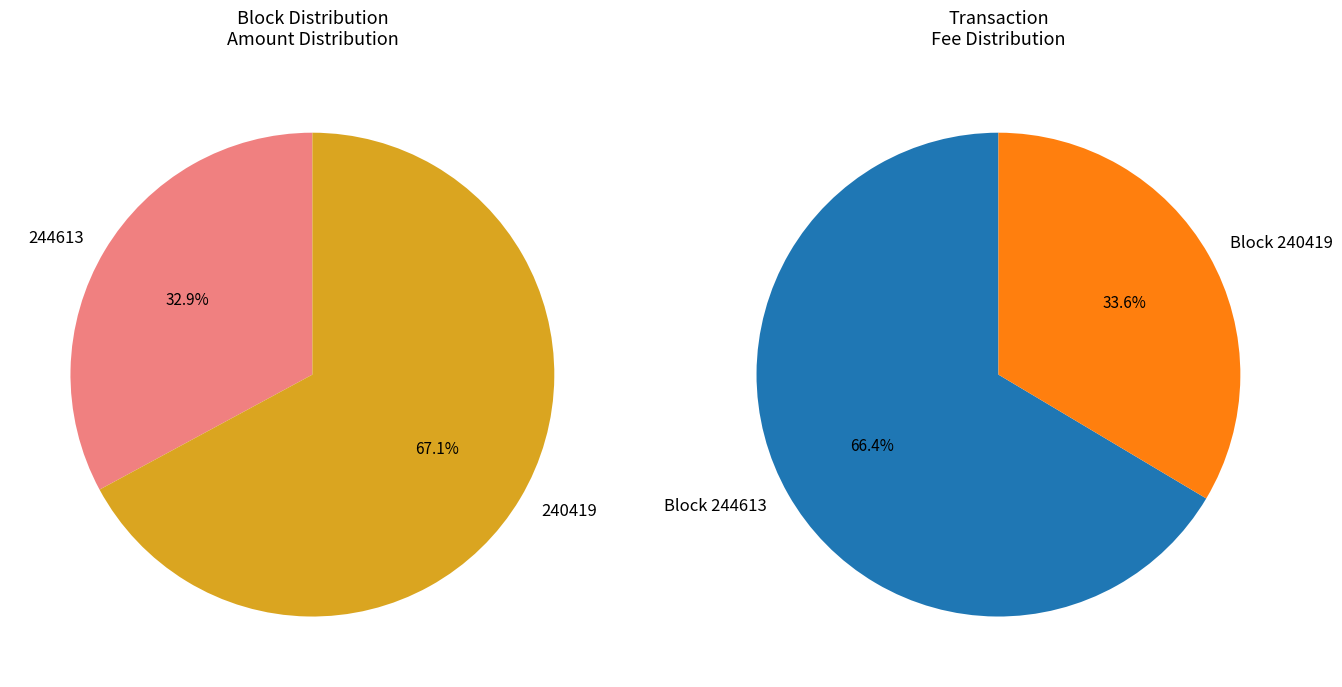

How many slices are in this pie chart?

2